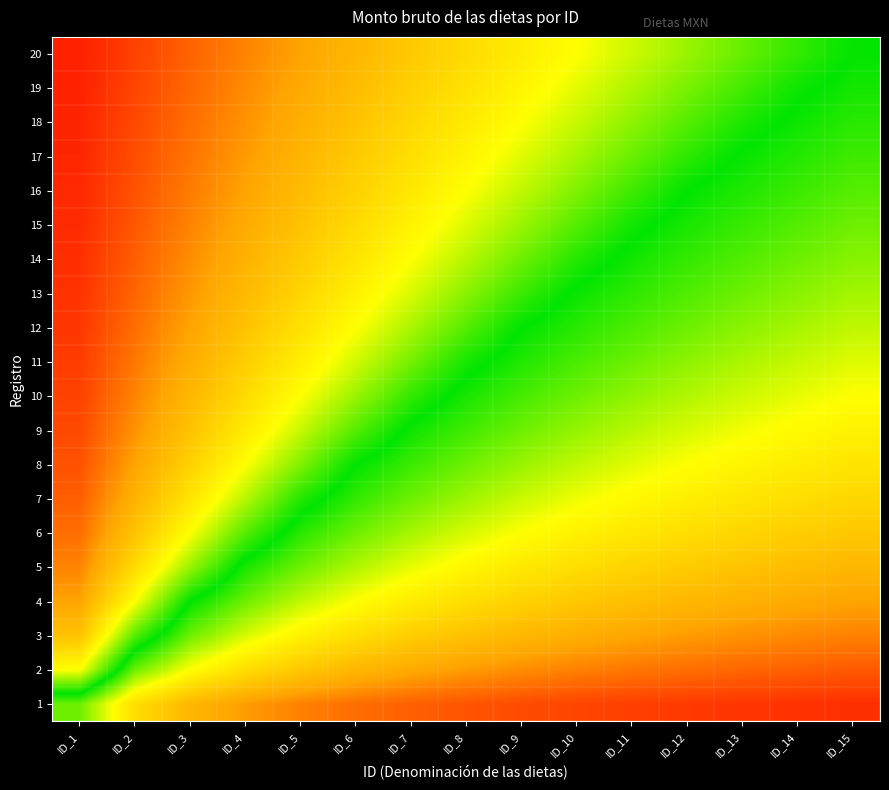

Reading right to left, what are all the values shown in this chart?

1: ID_15=1.0	ID_14=0.9	ID_13=0.9	ID_12=0.9	ID_11=0.9	ID_10=0.9	ID_9=0.9	ID_8=0.9	ID_7=0.9	ID_6=0.9	ID_5=0.9	ID_4=0.8	ID_3=0.8	ID_2=0.7	ID_1=0.6
2: ID_15=0.9	ID_14=0.9	ID_13=0.9	ID_12=0.9	ID_11=0.9	ID_10=0.9	ID_9=0.9	ID_8=0.8	ID_7=0.8	ID_6=0.8	ID_5=0.8	ID_4=0.7	ID_3=0.7	ID_2=0.6	ID_1=0.3
3: ID_15=0.9	ID_14=0.9	ID_13=0.9	ID_12=0.8	ID_11=0.8	ID_10=0.8	ID_9=0.8	ID_8=0.8	ID_7=0.8	ID_6=0.7	ID_5=0.7	ID_4=0.6	ID_3=0.6	ID_2=0.4	ID_1=0.2
4: ID_15=0.8	ID_14=0.8	ID_13=0.8	ID_12=0.8	ID_11=0.8	ID_10=0.8	ID_9=0.7	ID_8=0.7	ID_7=0.7	ID_6=0.7	ID_5=0.6	ID_4=0.6	ID_3=0.5	ID_2=0.3	ID_1=0.2
5: ID_15=0.8	ID_14=0.8	ID_13=0.8	ID_12=0.8	ID_11=0.7	ID_10=0.7	ID_9=0.7	ID_8=0.7	ID_7=0.7	ID_6=0.6	ID_5=0.6	ID_4=0.5	ID_3=0.4	ID_2=0.3	ID_1=0.1
6: ID_15=0.8	ID_14=0.8	ID_13=0.7	ID_12=0.7	ID_11=0.7	ID_10=0.7	ID_9=0.7	ID_8=0.6	ID_7=0.6	ID_6=0.6	ID_5=0.5	ID_4=0.4	ID_3=0.3	ID_2=0.2	ID_1=0.1
7: ID_15=0.7	ID_14=0.7	ID_13=0.7	ID_12=0.7	ID_11=0.7	ID_10=0.7	ID_9=0.6	ID_8=0.6	ID_7=0.6	ID_6=0.5	ID_5=0.5	ID_4=0.4	ID_3=0.3	ID_2=0.2	ID_1=0.1
8: ID_15=0.7	ID_14=0.7	ID_13=0.7	ID_12=0.7	ID_11=0.6	ID_10=0.6	ID_9=0.6	ID_8=0.6	ID_7=0.5	ID_6=0.5	ID_5=0.4	ID_4=0.3	ID_3=0.2	ID_2=0.2	ID_1=0.1
9: ID_15=0.7	ID_14=0.7	ID_13=0.7	ID_12=0.6	ID_11=0.6	ID_10=0.6	ID_9=0.6	ID_8=0.5	ID_7=0.5	ID_6=0.4	ID_5=0.4	ID_4=0.3	ID_3=0.2	ID_2=0.1	ID_1=0.1
10: ID_15=0.7	ID_14=0.7	ID_13=0.6	ID_12=0.6	ID_11=0.6	ID_10=0.6	ID_9=0.5	ID_8=0.5	ID_7=0.5	ID_6=0.4	ID_5=0.3	ID_4=0.3	ID_3=0.2	ID_2=0.1	ID_1=0.1
11: ID_15=0.6	ID_14=0.6	ID_13=0.6	ID_12=0.6	ID_11=0.6	ID_10=0.5	ID_9=0.5	ID_8=0.5	ID_7=0.4	ID_6=0.4	ID_5=0.3	ID_4=0.2	ID_3=0.2	ID_2=0.1	ID_1=0.1
12: ID_15=0.6	ID_14=0.6	ID_13=0.6	ID_12=0.6	ID_11=0.5	ID_10=0.5	ID_9=0.5	ID_8=0.4	ID_7=0.4	ID_6=0.3	ID_5=0.3	ID_4=0.2	ID_3=0.2	ID_2=0.1	ID_1=0.1
13: ID_15=0.6	ID_14=0.6	ID_13=0.6	ID_12=0.6	ID_11=0.5	ID_10=0.5	ID_9=0.5	ID_8=0.4	ID_7=0.4	ID_6=0.3	ID_5=0.3	ID_4=0.2	ID_3=0.2	ID_2=0.1	ID_1=0.1
14: ID_15=0.6	ID_14=0.6	ID_13=0.6	ID_12=0.5	ID_11=0.5	ID_10=0.5	ID_9=0.4	ID_8=0.4	ID_7=0.3	ID_6=0.3	ID_5=0.2	ID_4=0.2	ID_3=0.1	ID_2=0.1	ID_1=0.0
15: ID_15=0.6	ID_14=0.6	ID_13=0.5	ID_12=0.5	ID_11=0.5	ID_10=0.4	ID_9=0.4	ID_8=0.4	ID_7=0.3	ID_6=0.3	ID_5=0.2	ID_4=0.2	ID_3=0.1	ID_2=0.1	ID_1=0.0
16: ID_15=0.6	ID_14=0.5	ID_13=0.5	ID_12=0.5	ID_11=0.5	ID_10=0.4	ID_9=0.4	ID_8=0.3	ID_7=0.3	ID_6=0.2	ID_5=0.2	ID_4=0.2	ID_3=0.1	ID_2=0.1	ID_1=0.0
17: ID_15=0.5	ID_14=0.5	ID_13=0.5	ID_12=0.5	ID_11=0.4	ID_10=0.4	ID_9=0.4	ID_8=0.3	ID_7=0.3	ID_6=0.2	ID_5=0.2	ID_4=0.2	ID_3=0.1	ID_2=0.1	ID_1=0.0
18: ID_15=0.5	ID_14=0.5	ID_13=0.5	ID_12=0.4	ID_11=0.4	ID_10=0.4	ID_9=0.3	ID_8=0.3	ID_7=0.3	ID_6=0.2	ID_5=0.2	ID_4=0.1	ID_3=0.1	ID_2=0.1	ID_1=0.0
19: ID_15=0.5	ID_14=0.5	ID_13=0.5	ID_12=0.4	ID_11=0.4	ID_10=0.4	ID_9=0.3	ID_8=0.3	ID_7=0.2	ID_6=0.2	ID_5=0.2	ID_4=0.1	ID_3=0.1	ID_2=0.1	ID_1=0.0
20: ID_15=0.5	ID_14=0.5	ID_13=0.4	ID_12=0.4	ID_11=0.4	ID_10=0.3	ID_9=0.3	ID_8=0.3	ID_7=0.2	ID_6=0.2	ID_5=0.2	ID_4=0.1	ID_3=0.1	ID_2=0.1	ID_1=0.0